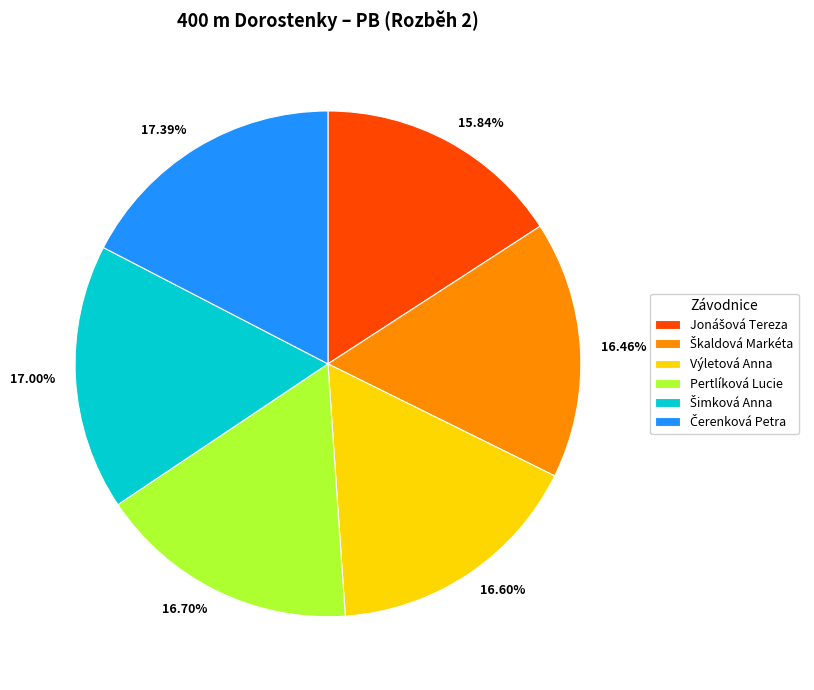

Combined, do 16.46% and 16.60% account for over 50%?

No